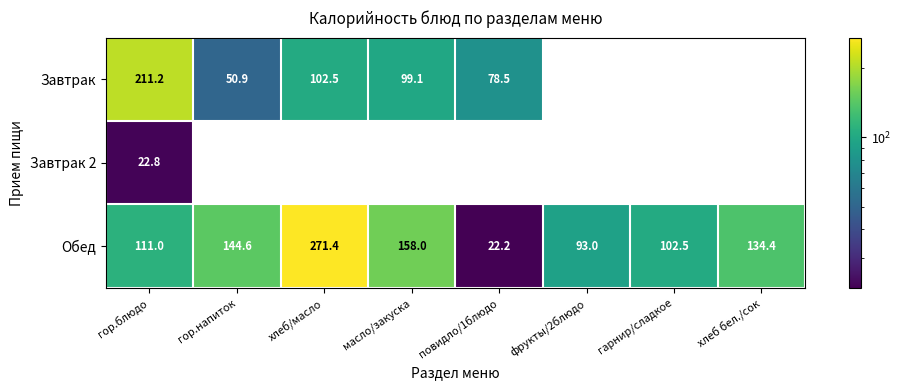

How many series are shown in this chart?

3